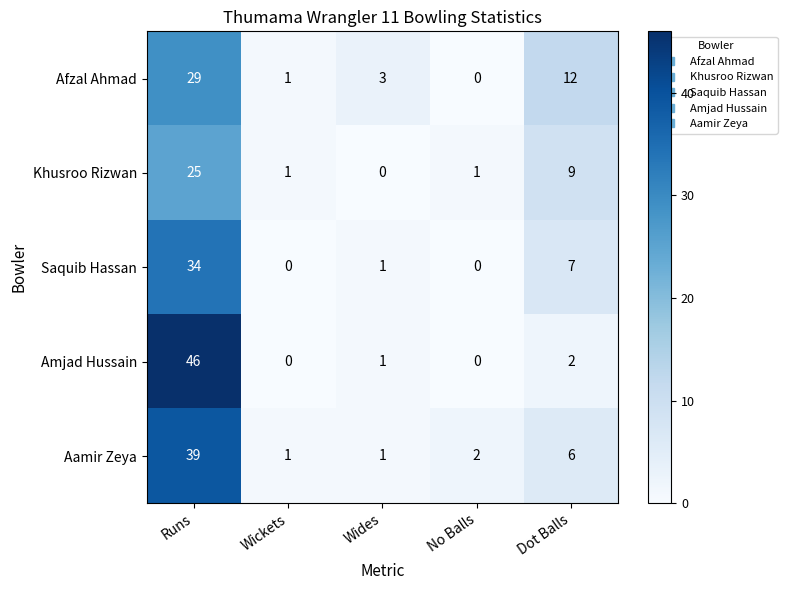

Reading left to right, transcribe all the data shown in this chart.

Afzal Ahmad: Runs=29	Wickets=1	Wides=3	No Balls=0	Dot Balls=12
Khusroo Rizwan: Runs=25	Wickets=1	Wides=0	No Balls=1	Dot Balls=9
Saquib Hassan: Runs=34	Wickets=0	Wides=1	No Balls=0	Dot Balls=7
Amjad Hussain: Runs=46	Wickets=0	Wides=1	No Balls=0	Dot Balls=2
Aamir Zeya: Runs=39	Wickets=1	Wides=1	No Balls=2	Dot Balls=6